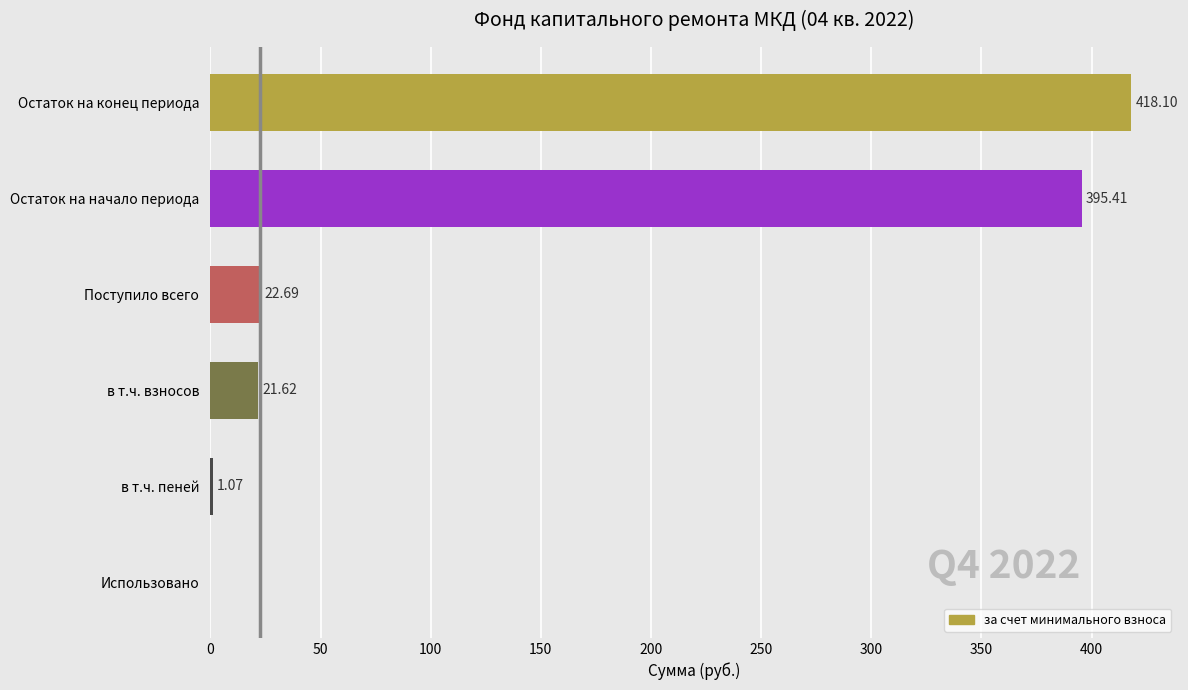

Are the bars grouped side by side (vs. stacked)?

No